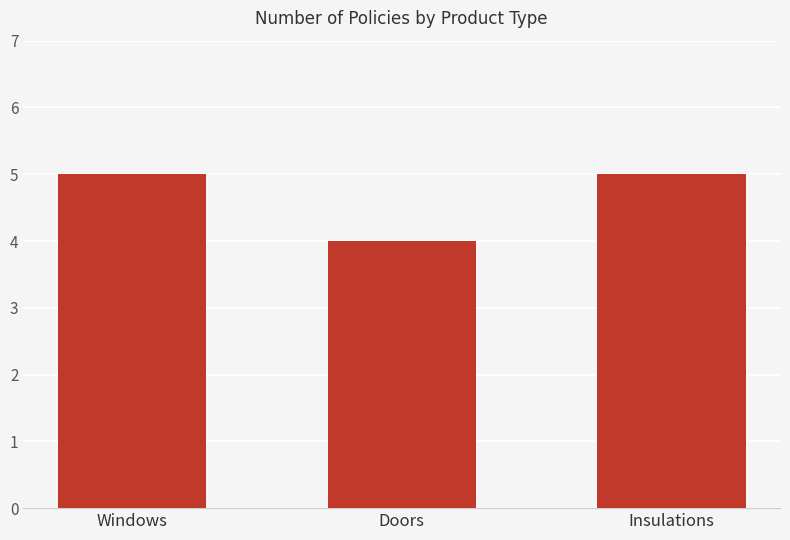

What is the minimum value shown in the chart?

4